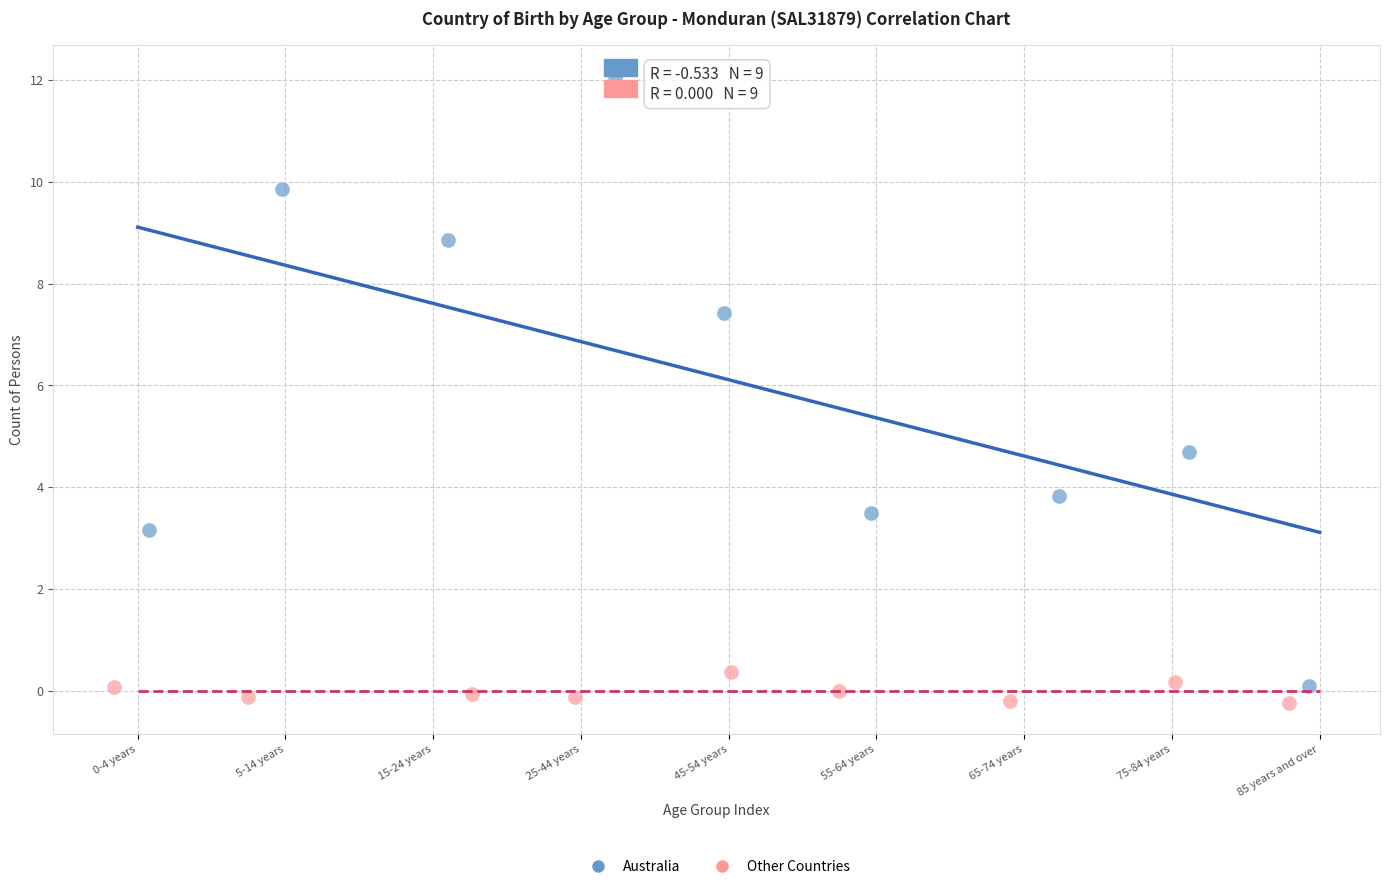

Which series contains the highest Y value?

Australia